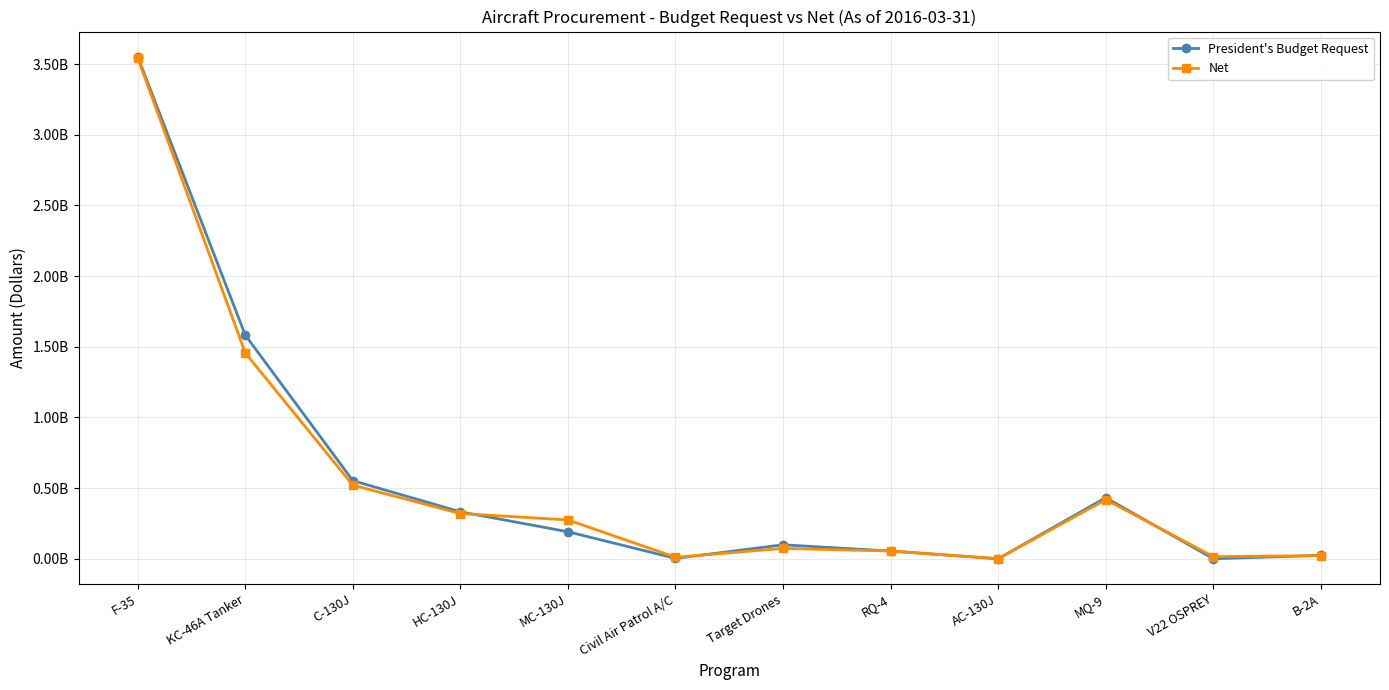

Does the chart have visible grid lines?

Yes